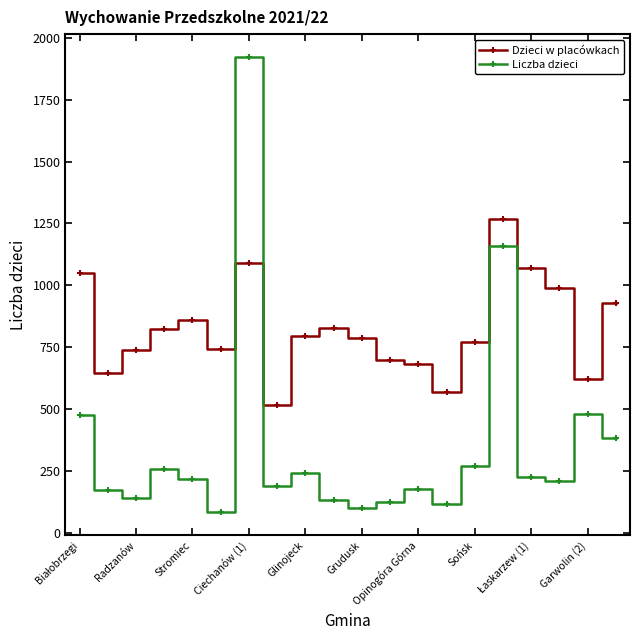

Which series has the largest total across all categories?

Dzieci w placówkach